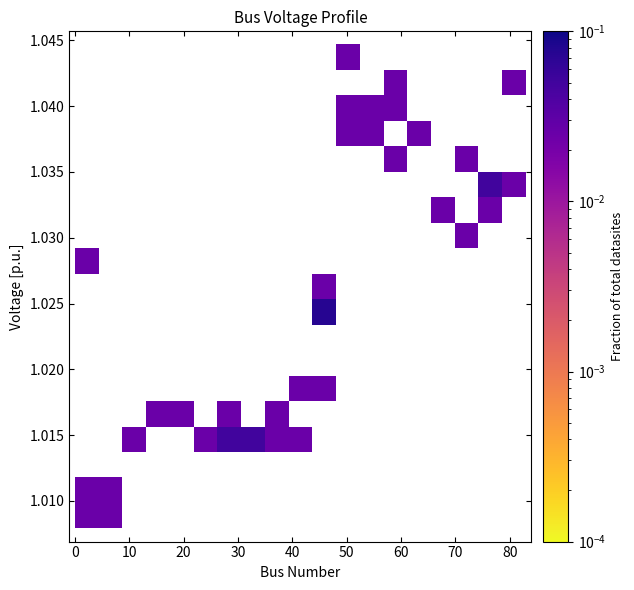

What is the range of X values (max minus min)?

81.0